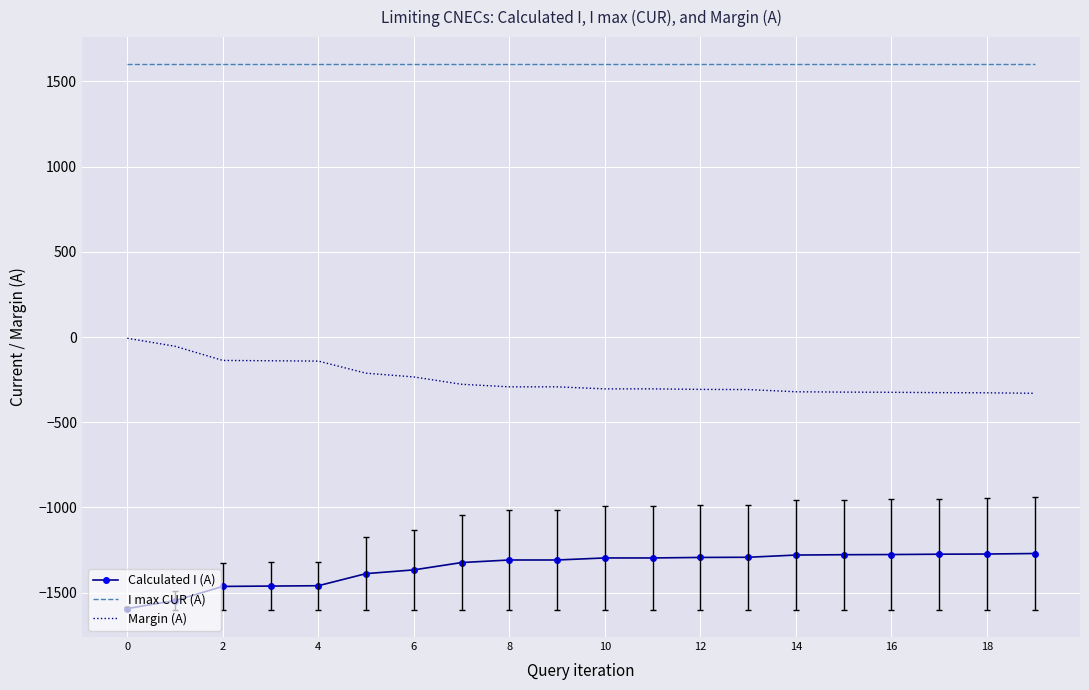

True or false: Calculated I (A) and I max CUR (A) intersect in this chart.

False